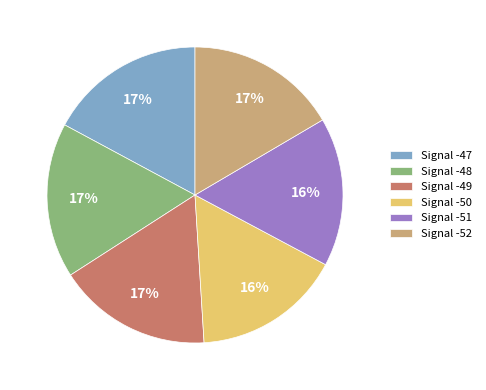

Do Signal -51 and Signal -48 together represent more than half of the pie?

No